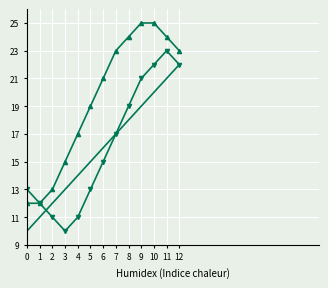

What is the spread (max minus min) of values at 7?

6